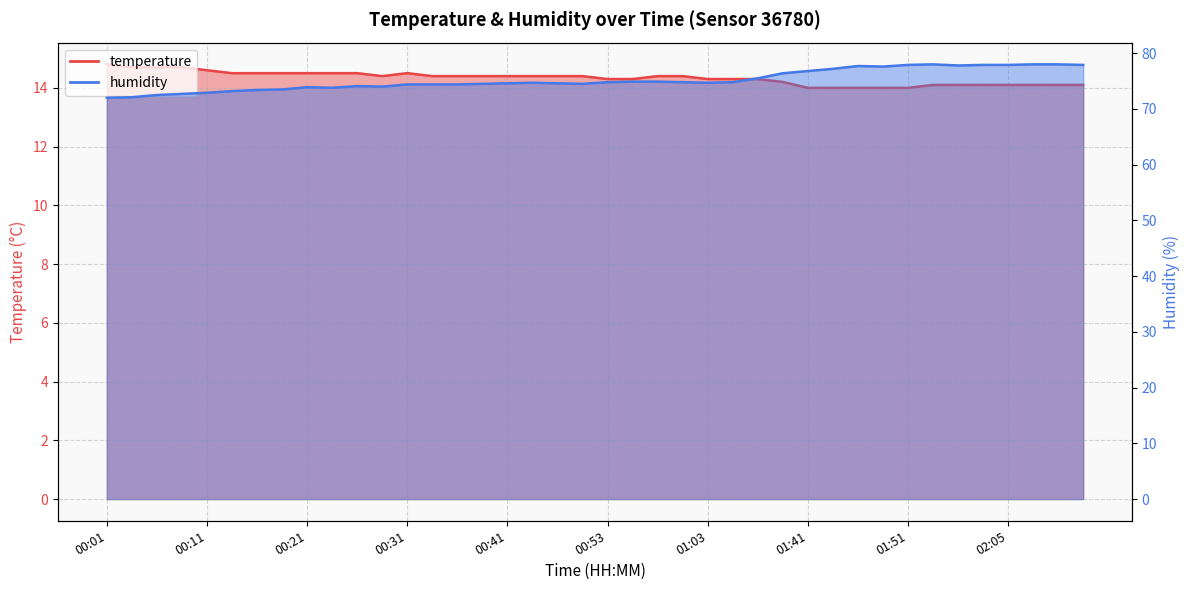

What is the sum of all temperature values?

573.4